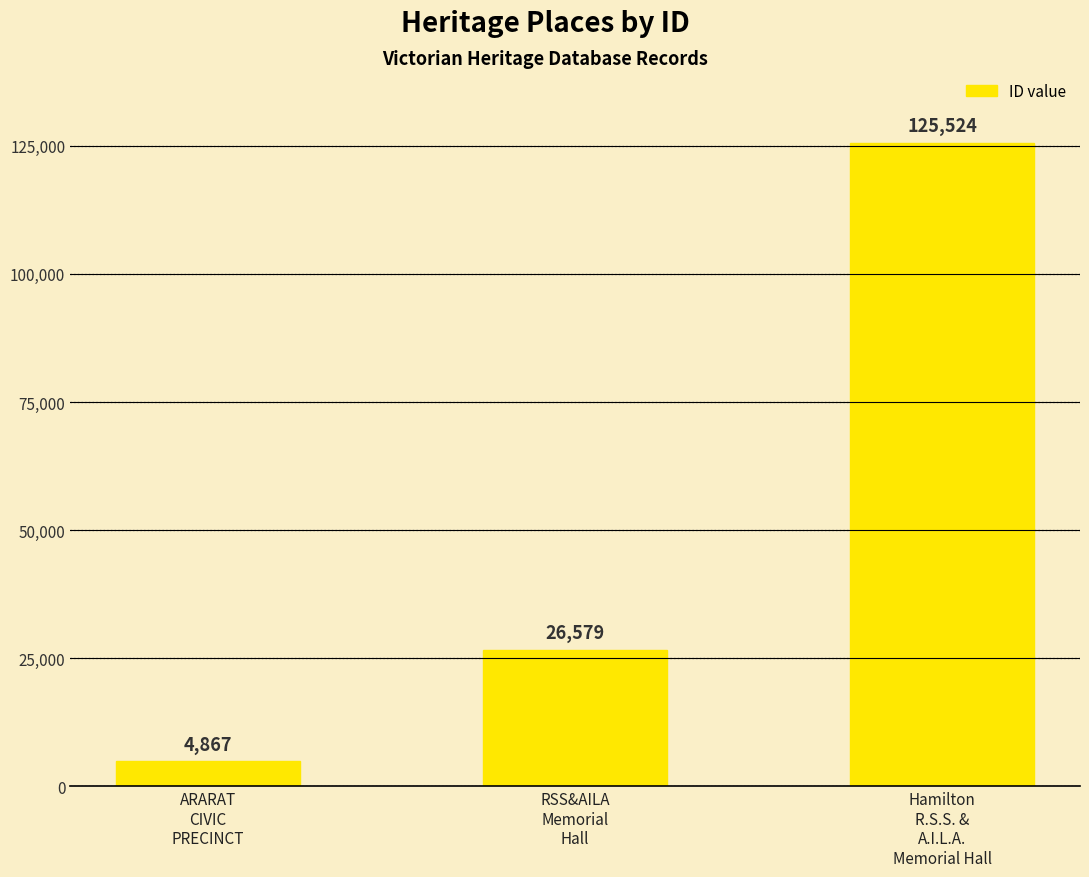

How many bars are there in total?

3